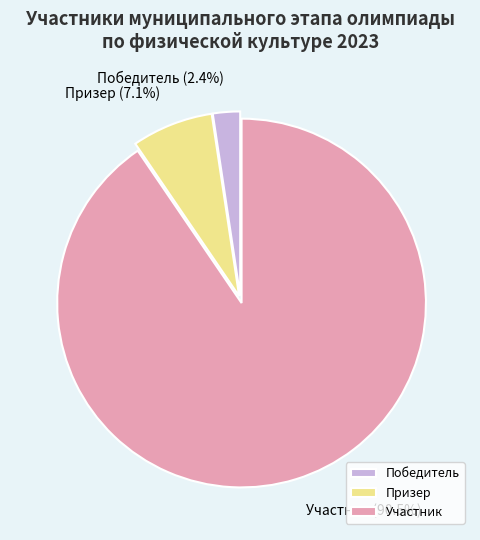

Rank the categories by value from highest to lowest.

Участник, Призер, Победитель